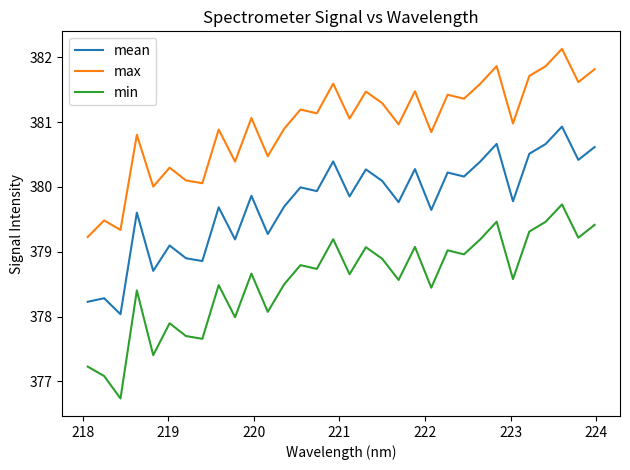

What are all the series names shown in the legend?

mean, max, min